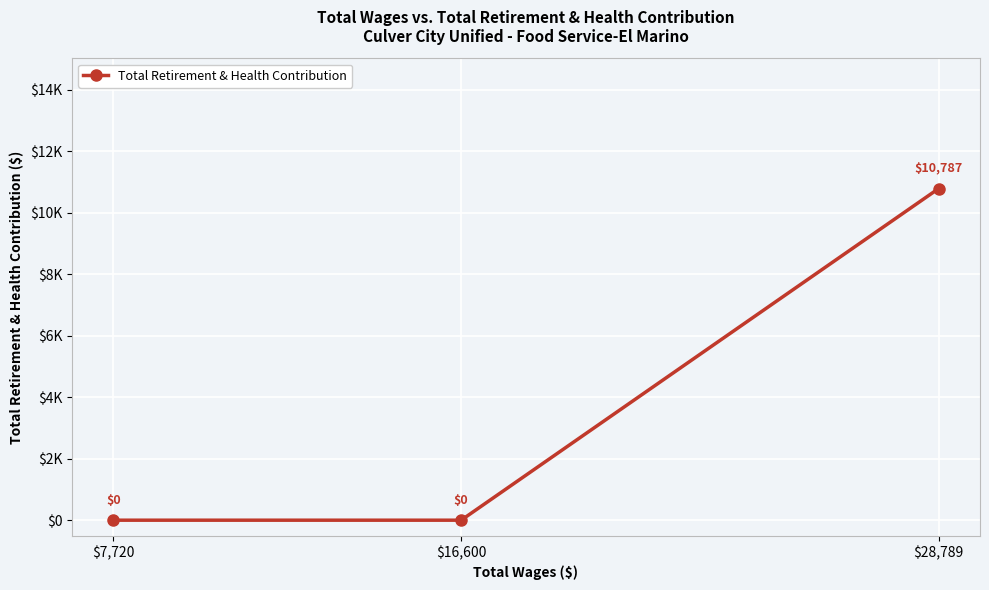

Is this an area chart (filled region under the line)?

No